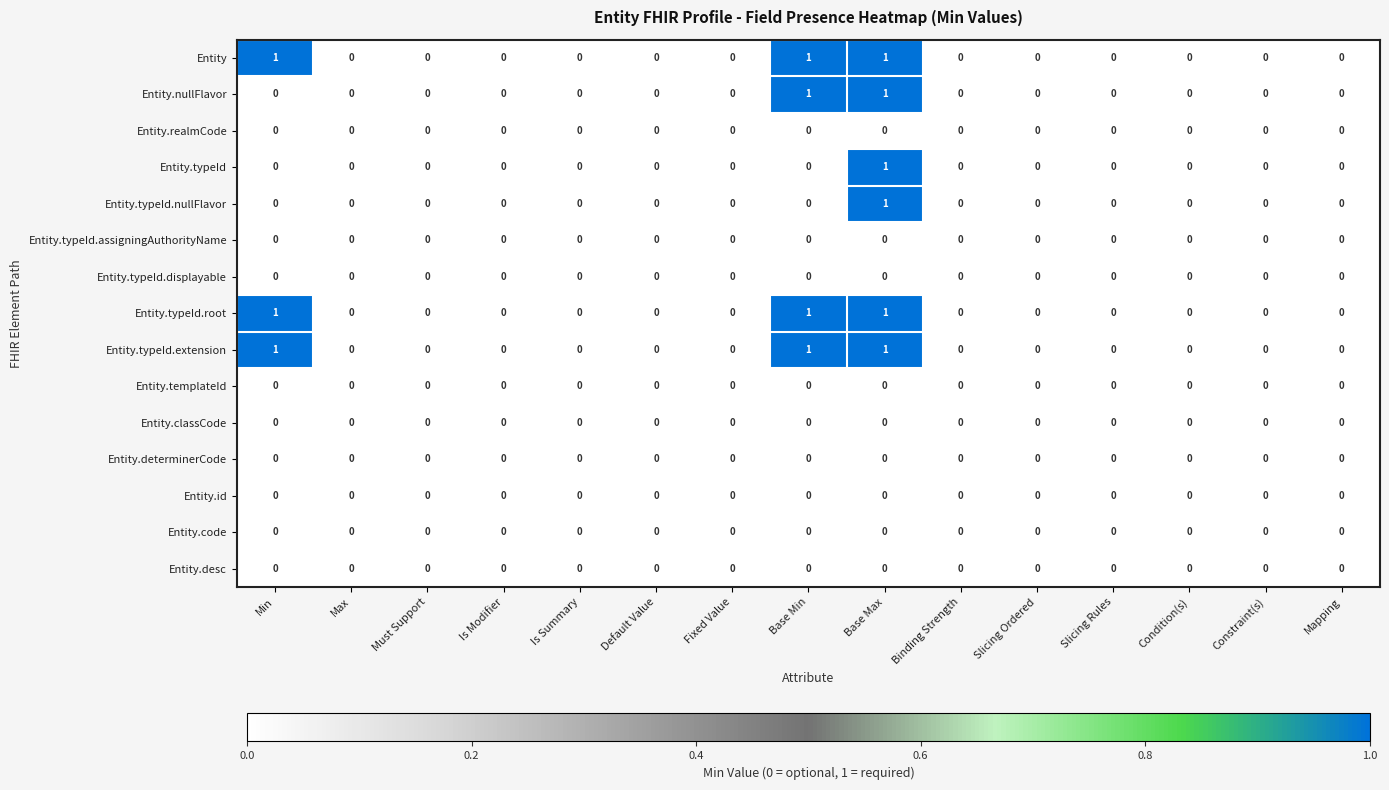

How many categories are shown in the chart?

15